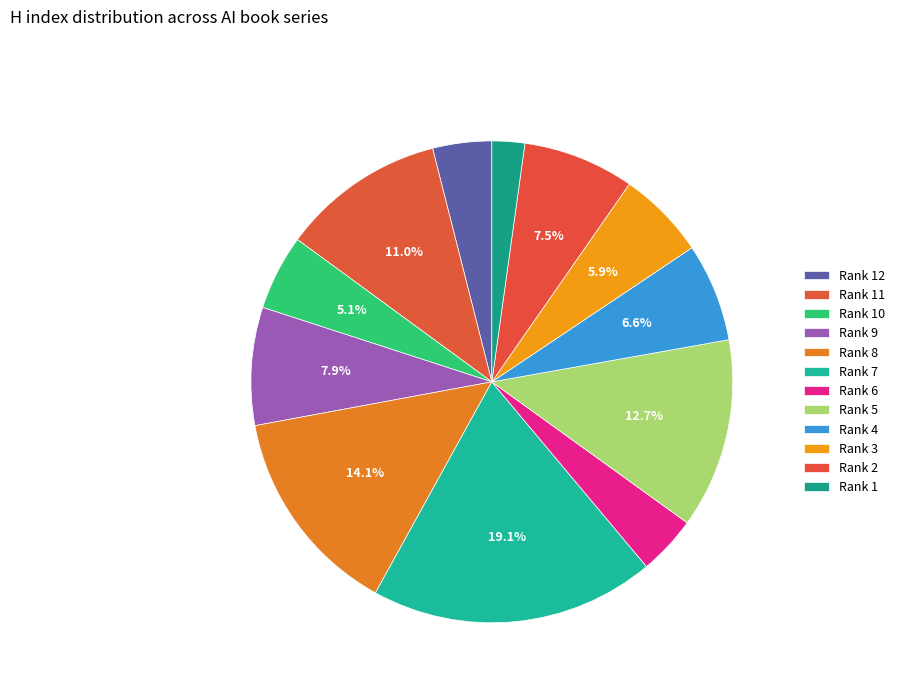

What is the smallest slice in the pie chart?

Rank 1